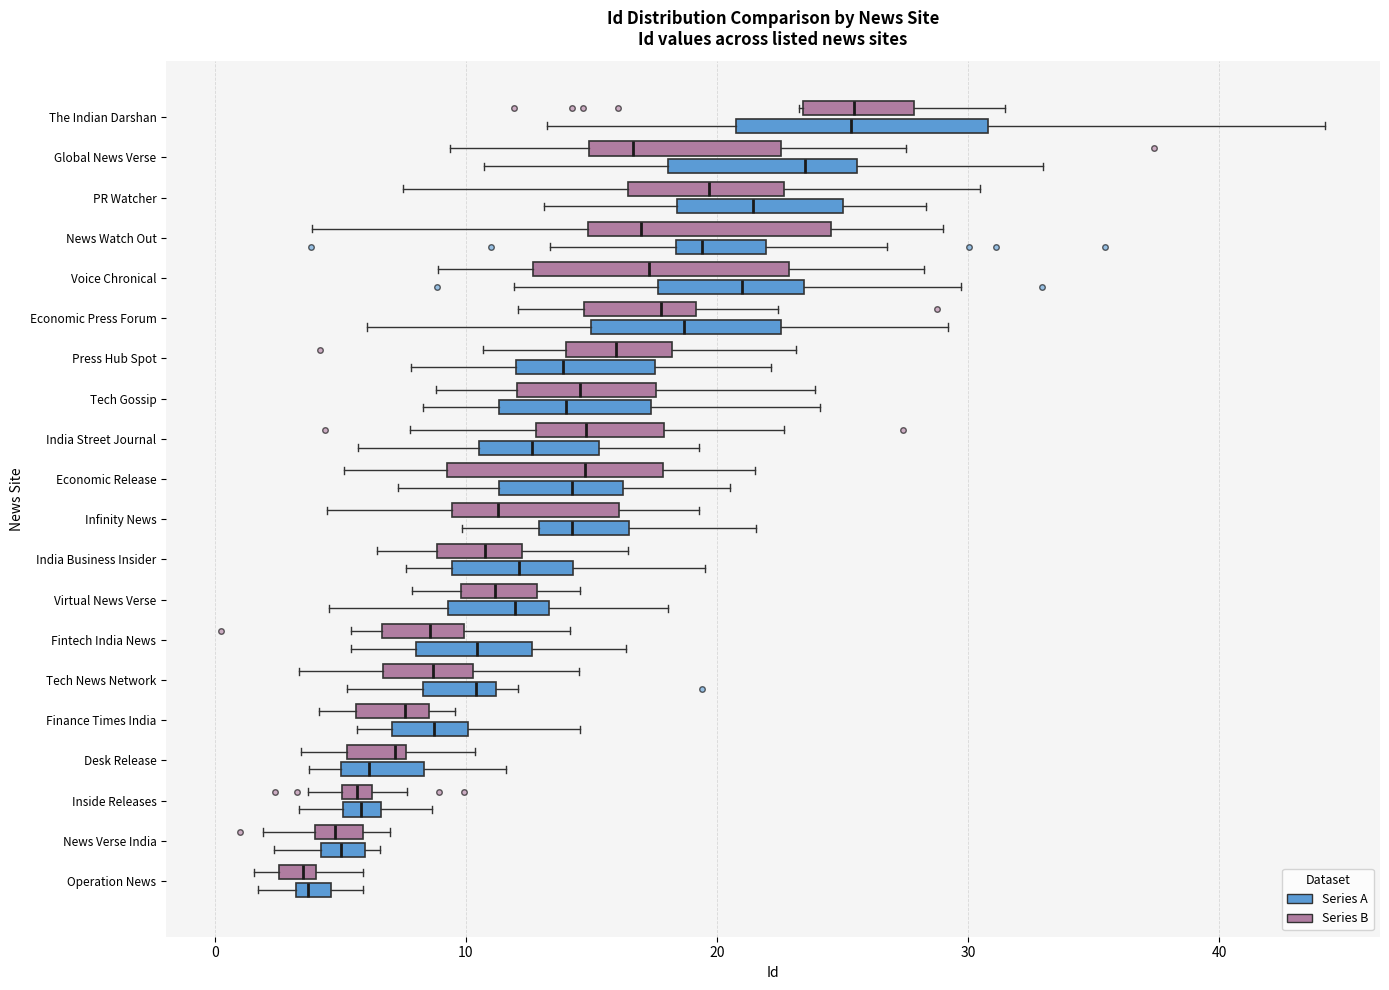

Where does the right whisker of the box for Inside Releases (Series B) end on the x-axis? The values are not printed on the chart, so give them approximately, as read against the axis.

8